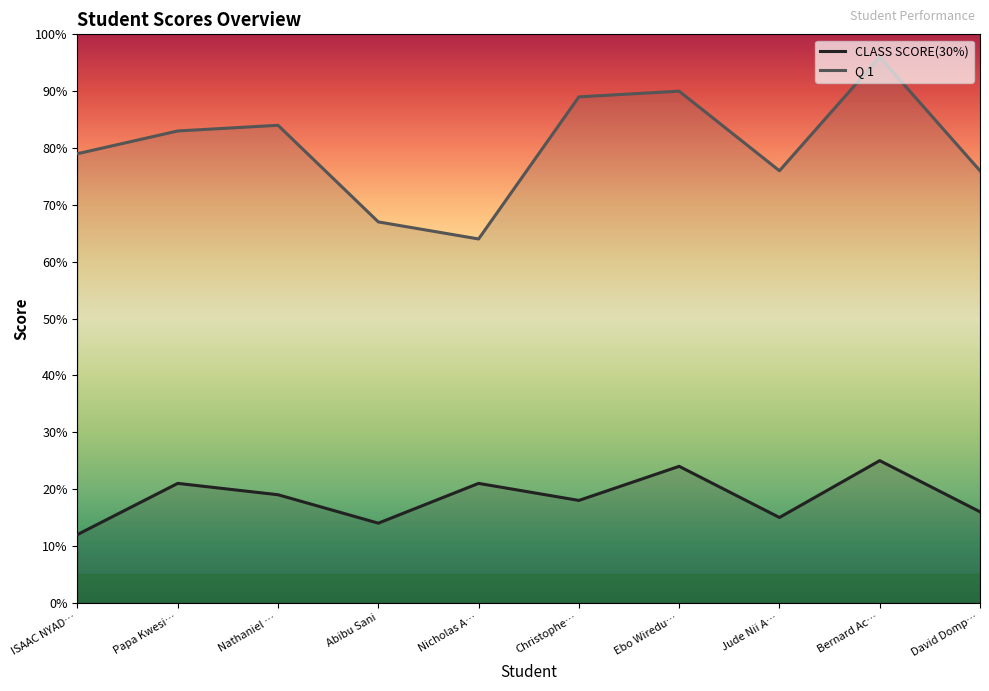

What is the spread (max minus min) of values at Jude Nii A…?

61